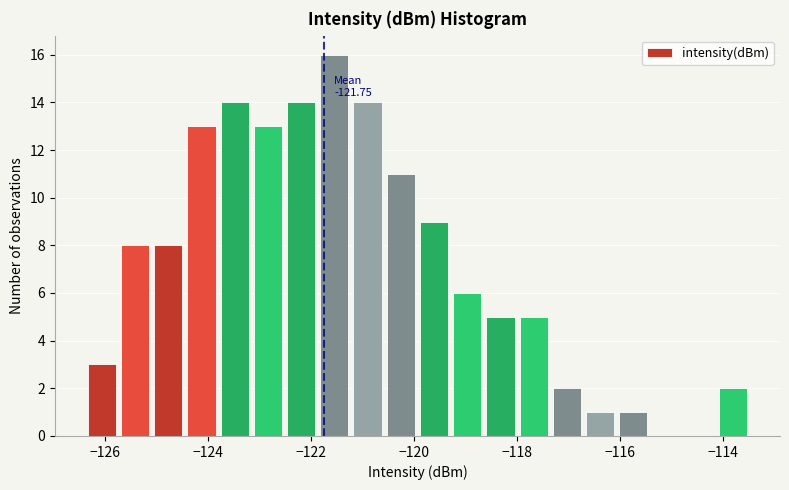

Around what value on the x-axis is the tallest bar? Give the approximate position of its centre, as read against the axis.

-121.6